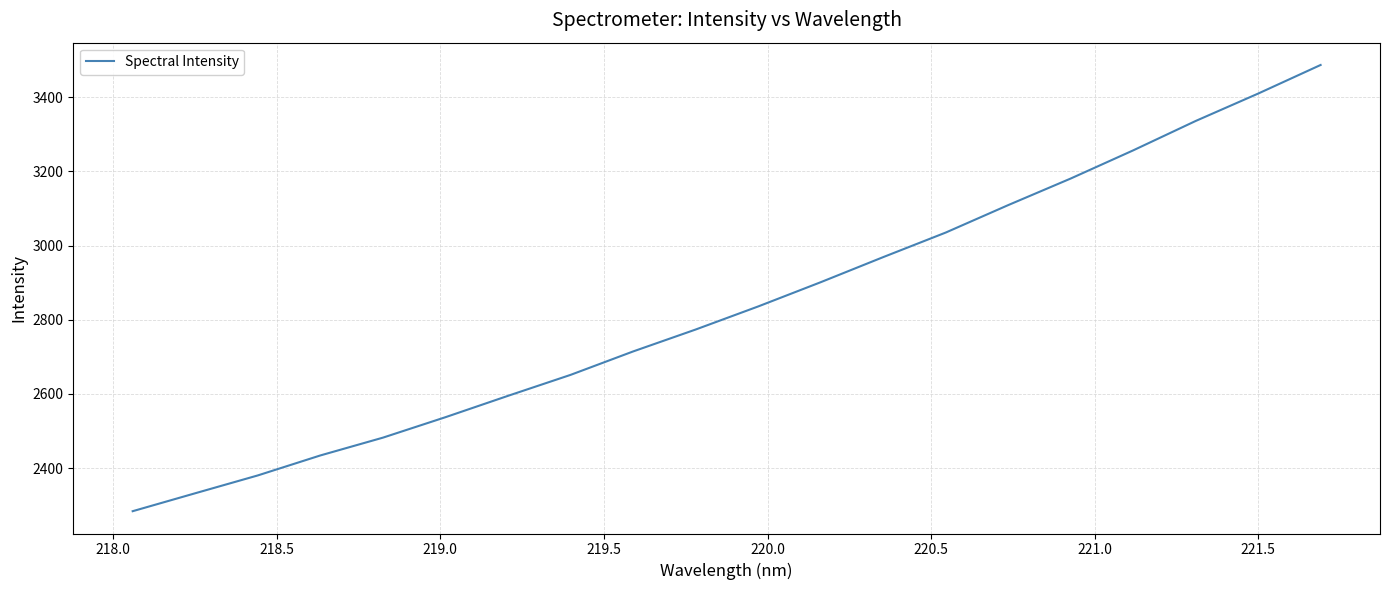

What is the greatest value displayed?

3486.6